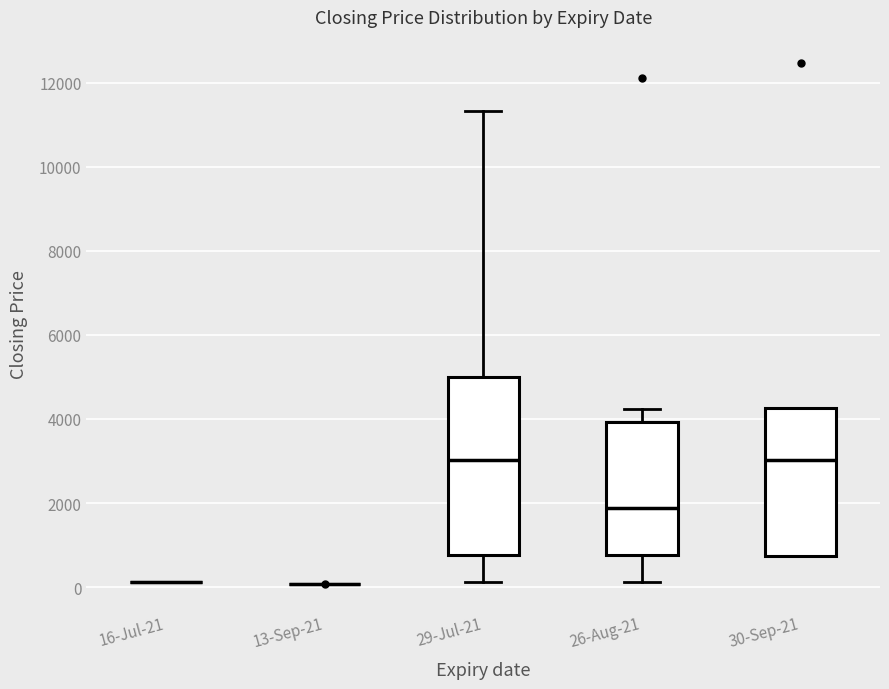

Which box is the tallest, from its lower edge to its upper edge?

29-Jul-21